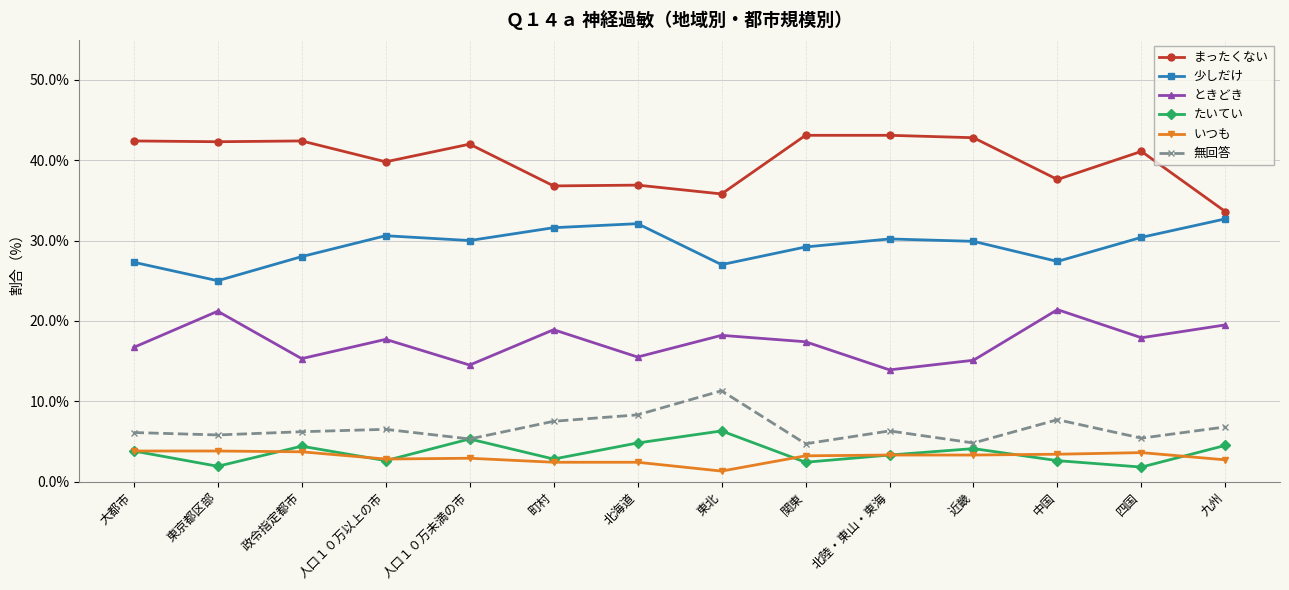

True or false: ときどき has more than 1 points higher than both neighbors.

True